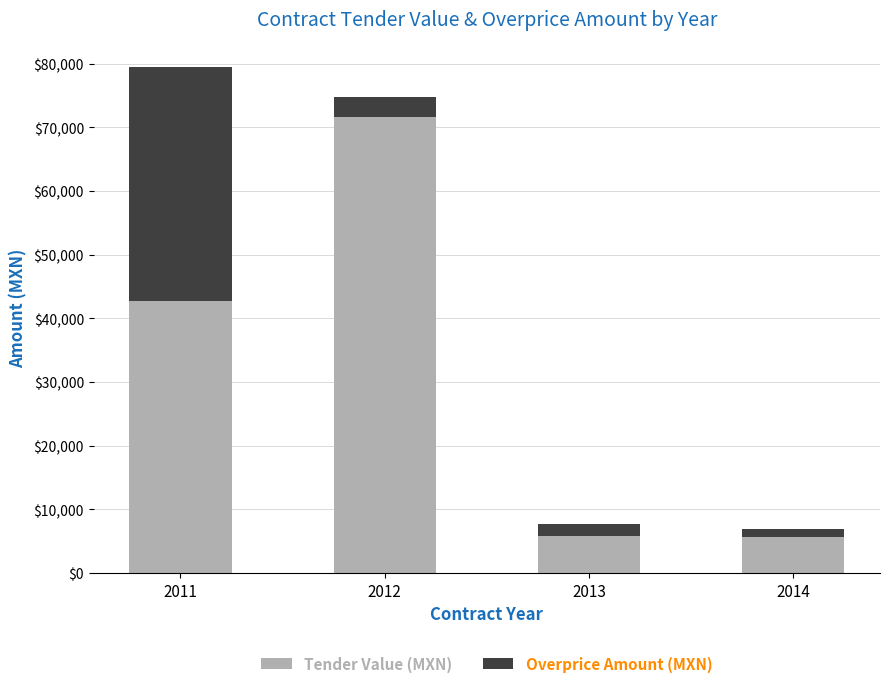

At which label is Tender Value (MXN) closest to 38589?

2011